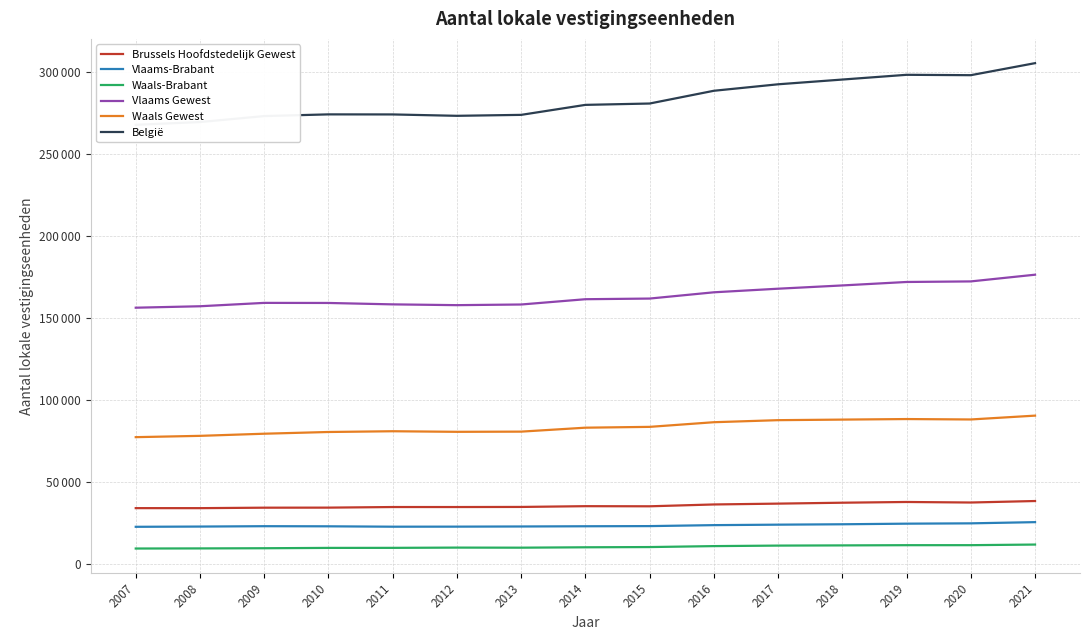

At which category is the sum across all series the highest?

2021